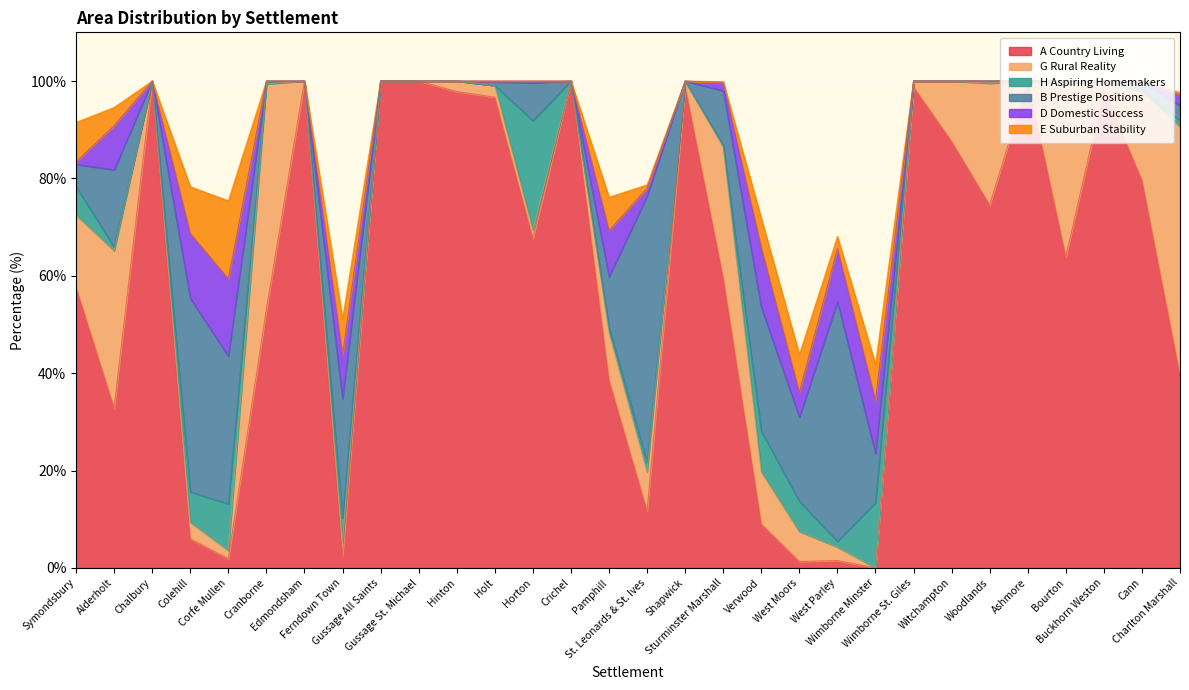

The value of D Domestic Success at St. Leonards & St. Ives is 2.5. True or false?

False